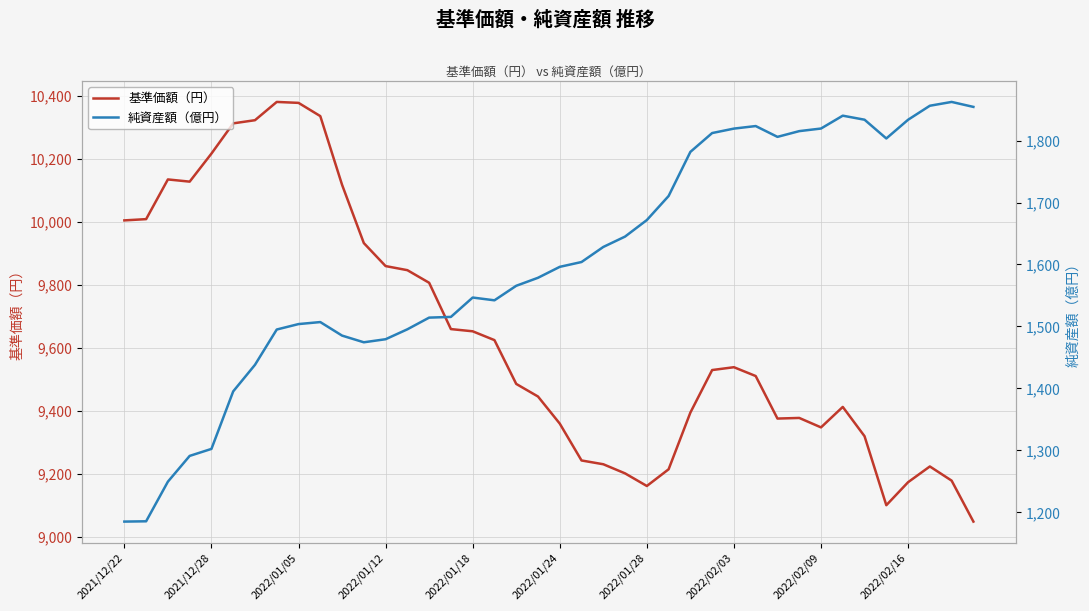

What is the maximum value for 基準価額（円）?

10381